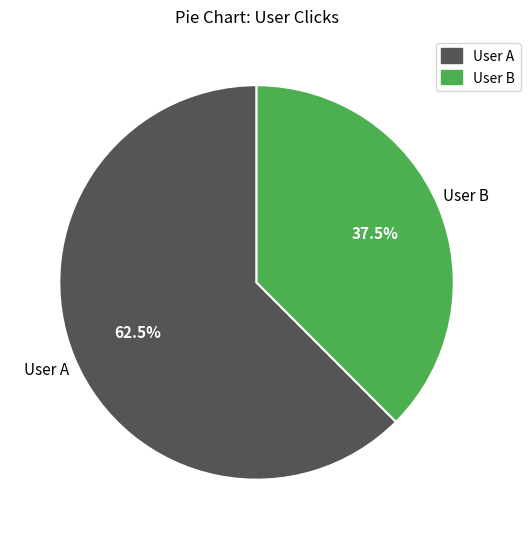

Does any single category account for the majority?

Yes